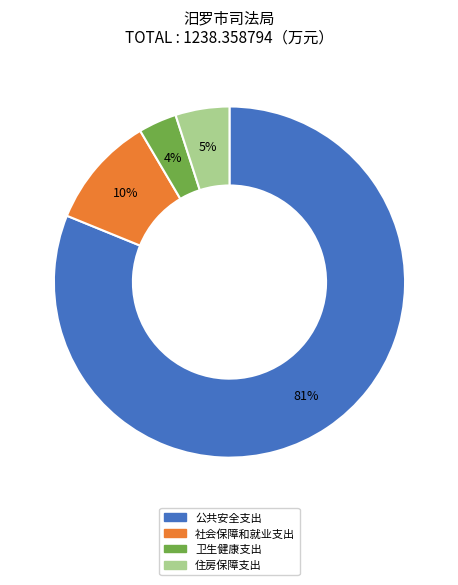

What is the majority slice?

公共安全支出